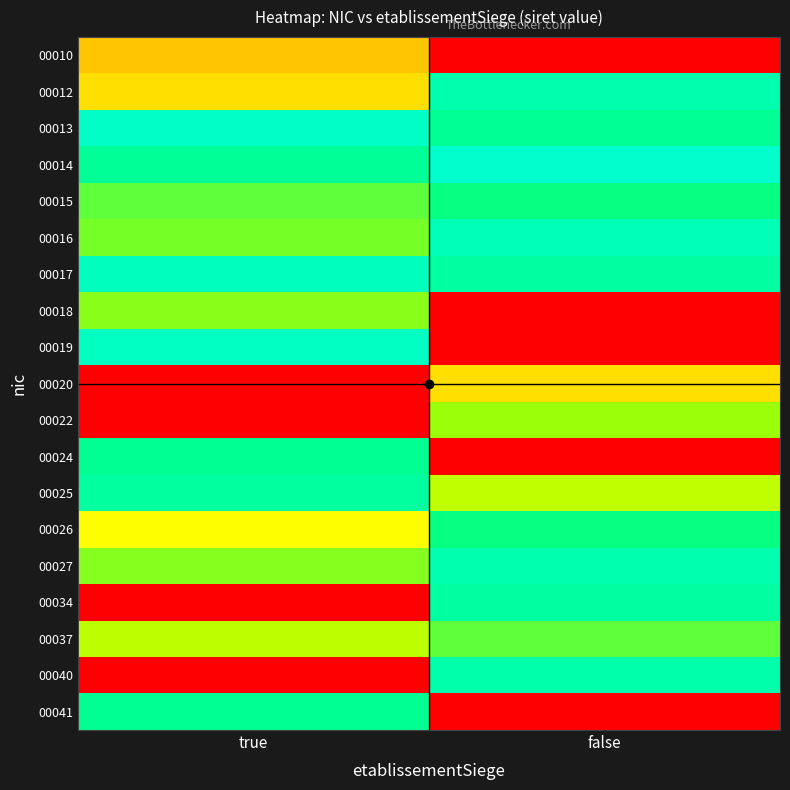

Rank the series by their maximum value, from highest to lowest.

00014, 00013, 00019, 00017, 00016, 00027, 00012, 00040, 00034, 00025, 00024, 00041, 00015, 00026, 00037, 00018, 00022, 00020, 00010